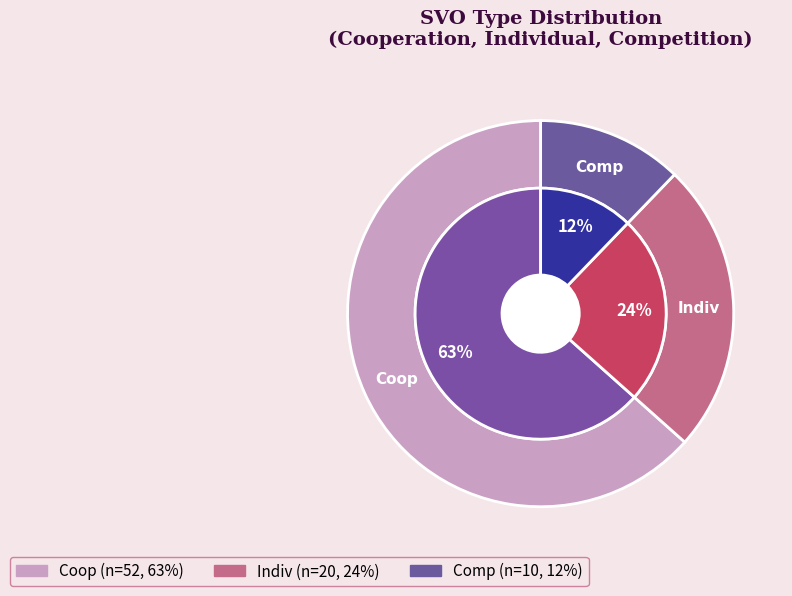

What percentage do Comp and Indiv together represent?

36.6%